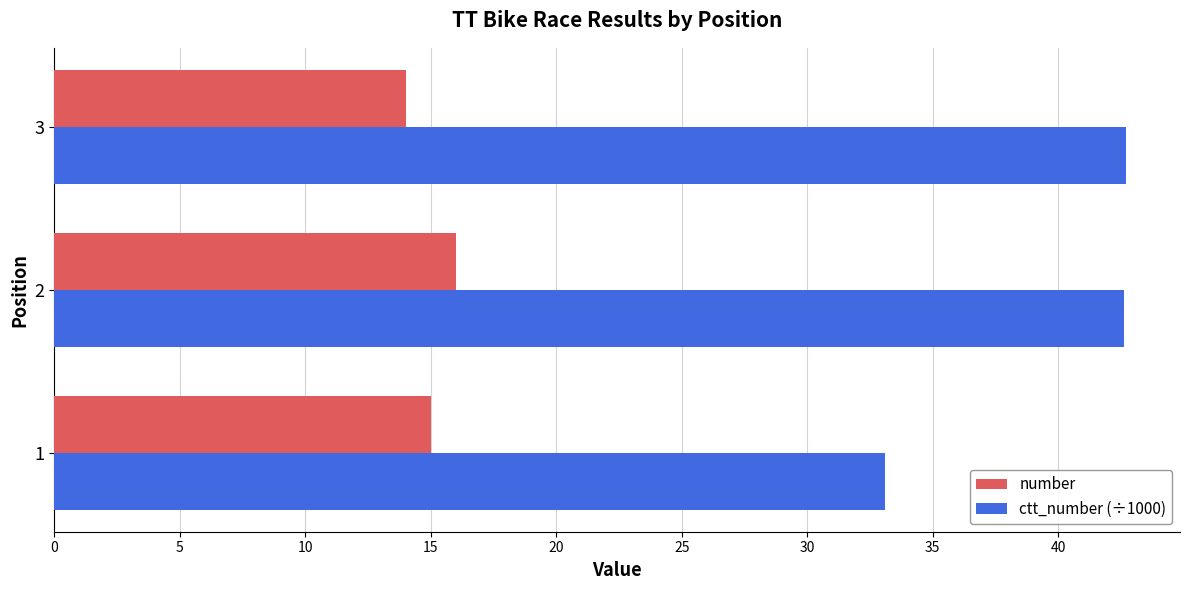

Is the value of number at 1 greater than the value of ctt_number (÷1000) at 2?

No